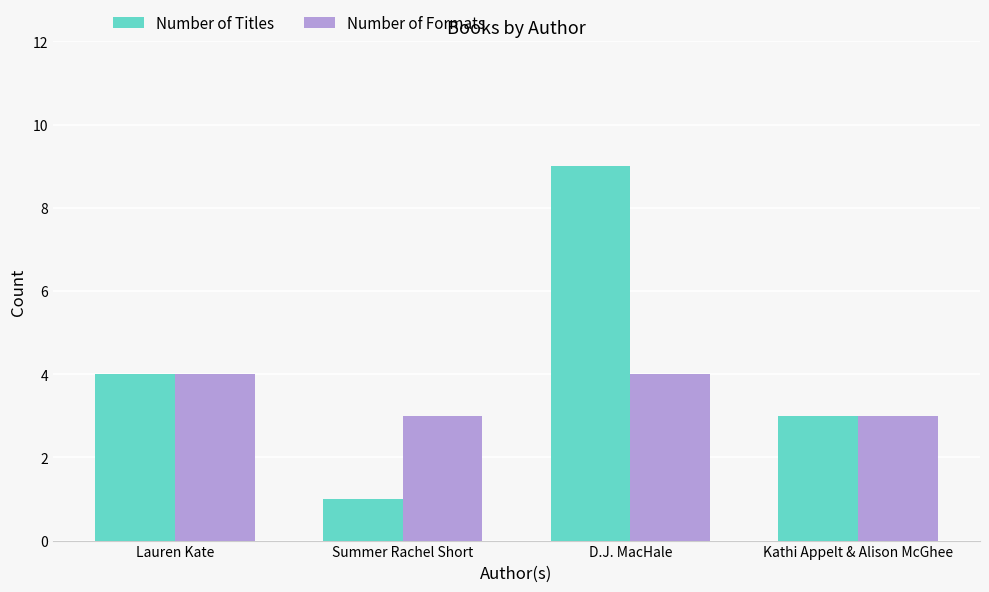

What is the smallest value displayed?

1